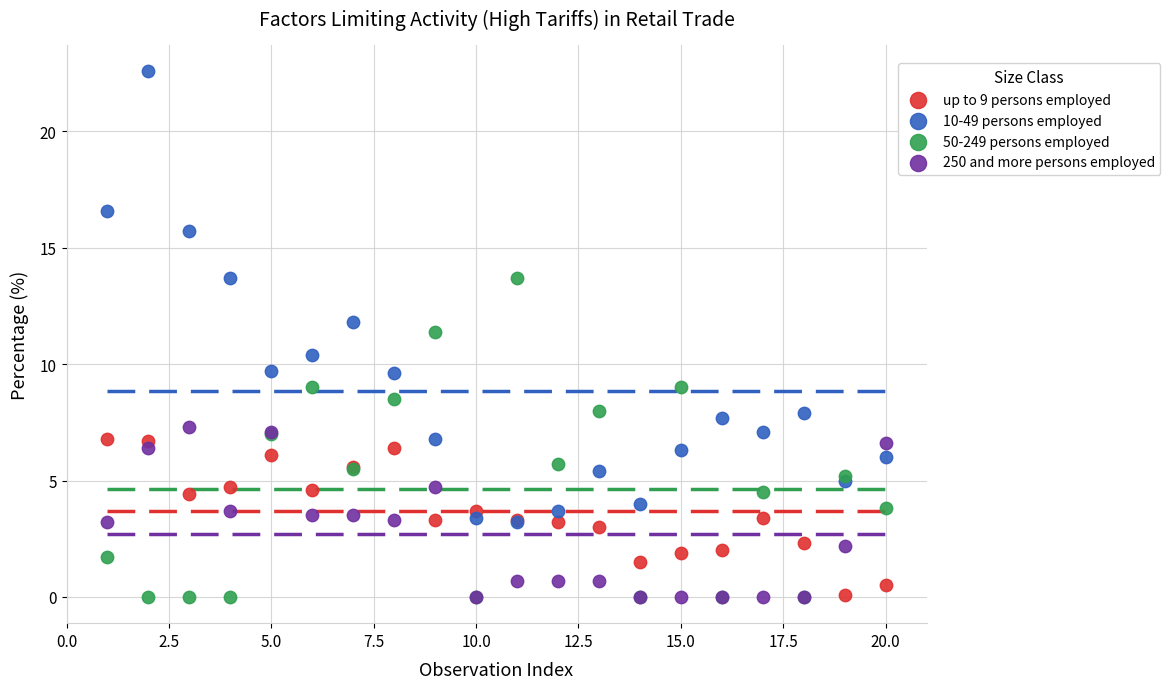

Which series has the widest spread of Y values?

10-49 persons employed